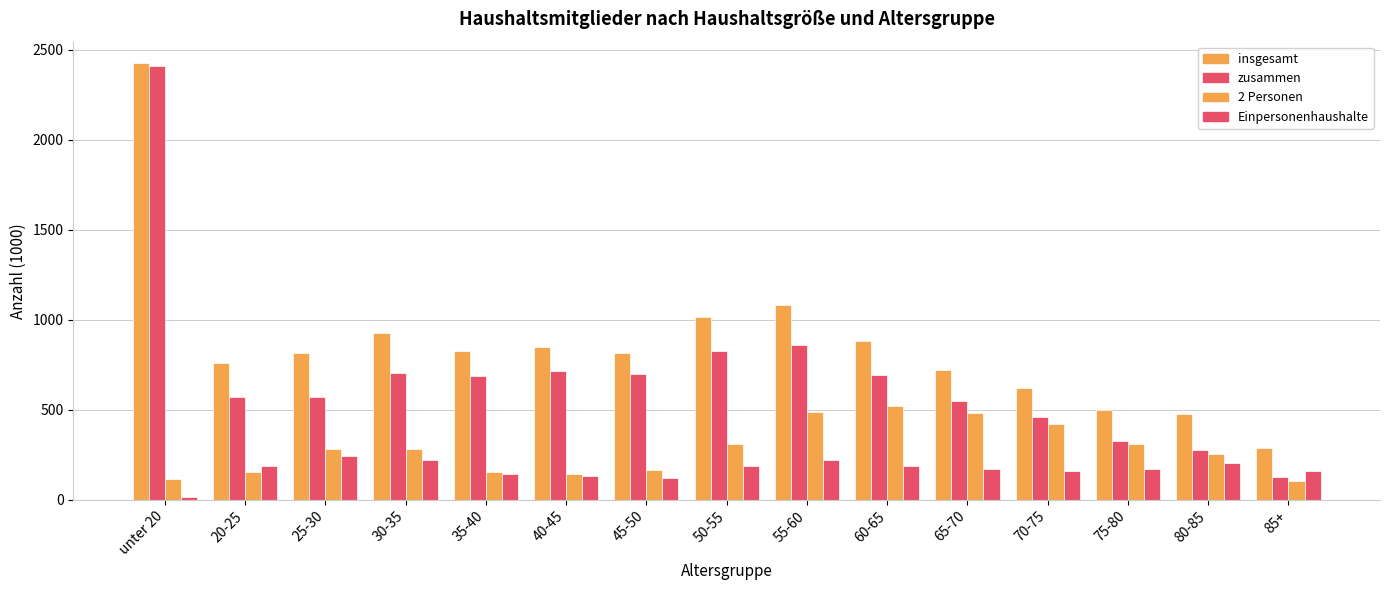

What is the average value of the insgesamt series?

867